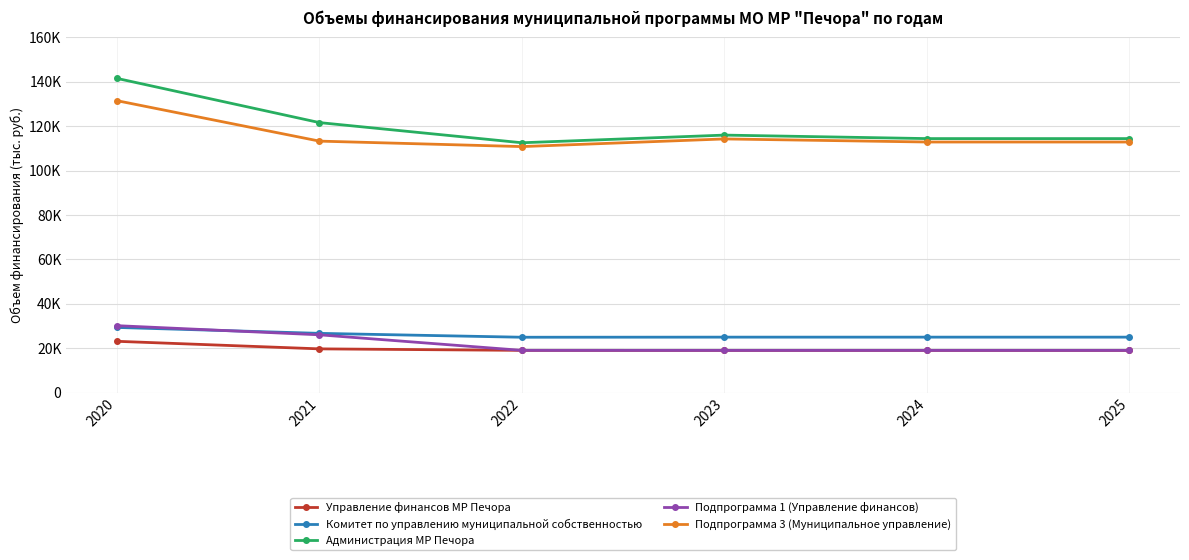

What are all the series names shown in the legend?

Управление финансов МР Печора, Комитет по управлению муниципальной собственностью, Администрация МР Печора, Подпрограмма 1 (Управление финансов), Подпрограмма 3 (Муниципальное управление)